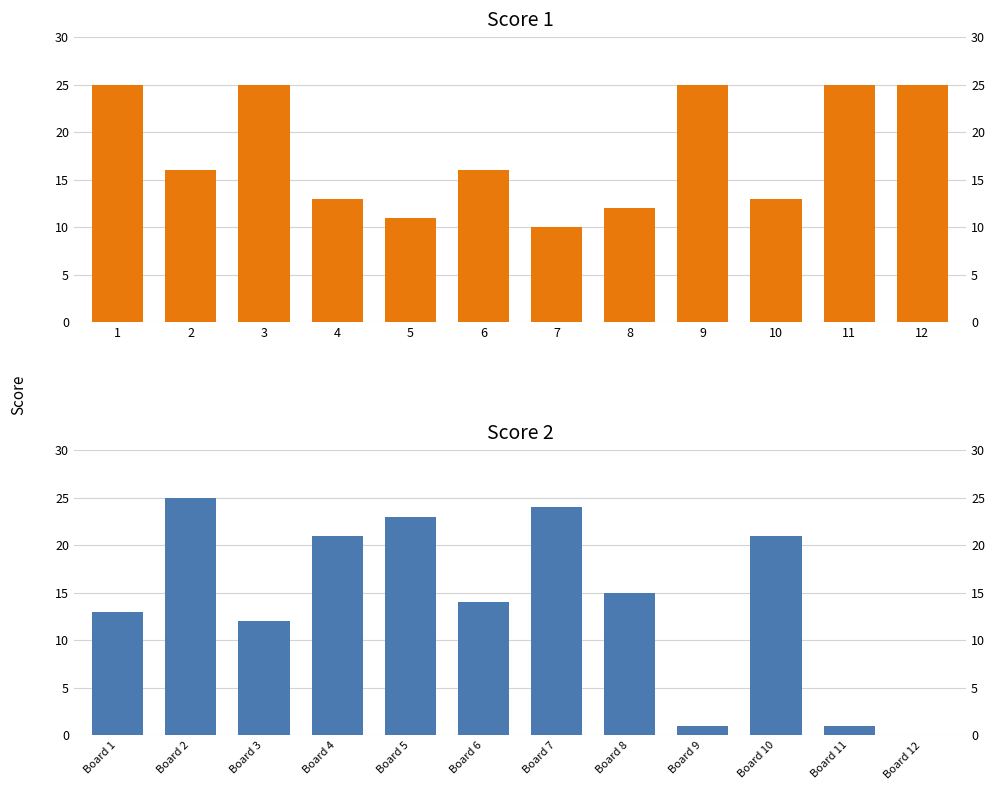

Reading right to left, what are all the values shown in this chart?

Score 1: 25	25	13	25	12	10	16	11	13	25	16	25
Score 2: 0	1	21	1	15	24	14	23	21	12	25	13